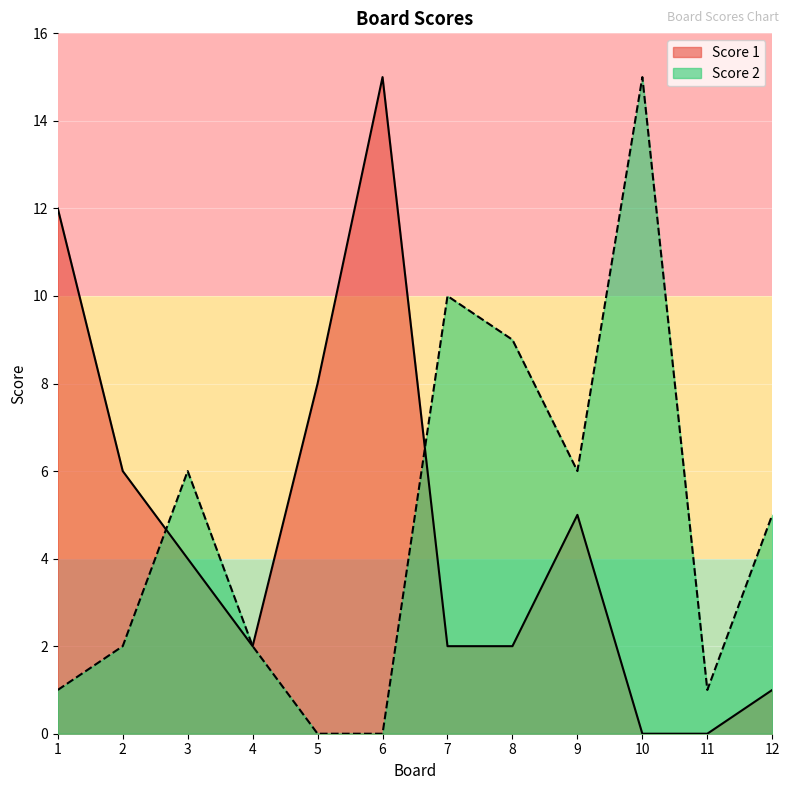

Which series changed the most between 2 and 11?

Score 1